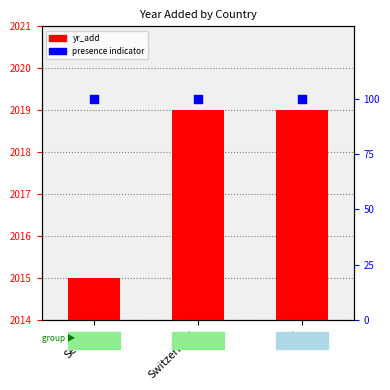

Which series contains the highest Y value?

yr_add